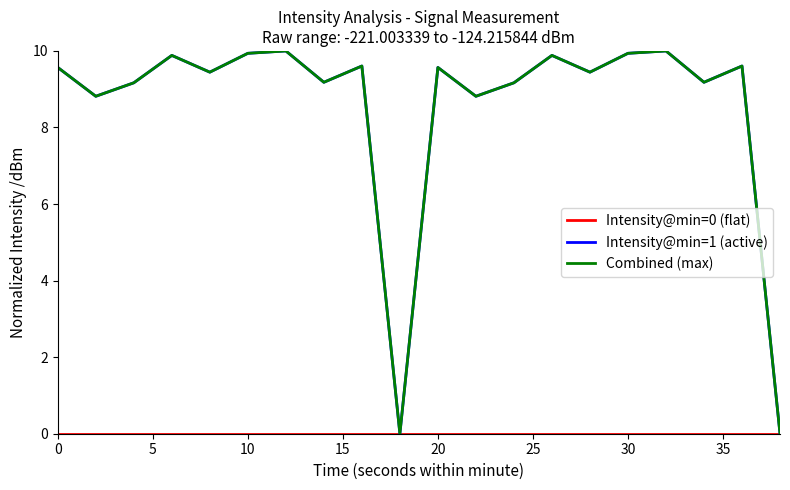

Does the chart display data point markers on the line(s)?

No